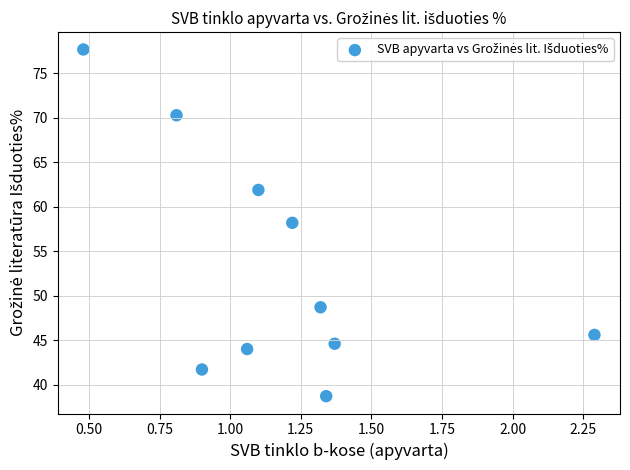

What is the average Y value?

53.1